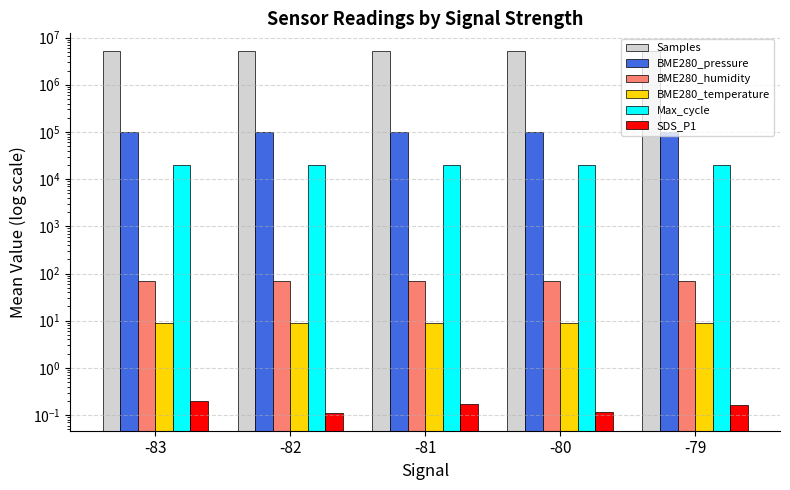

Rank the categories by BME280_temperature value from highest to lowest.

-81, -80, -83, -79, -82